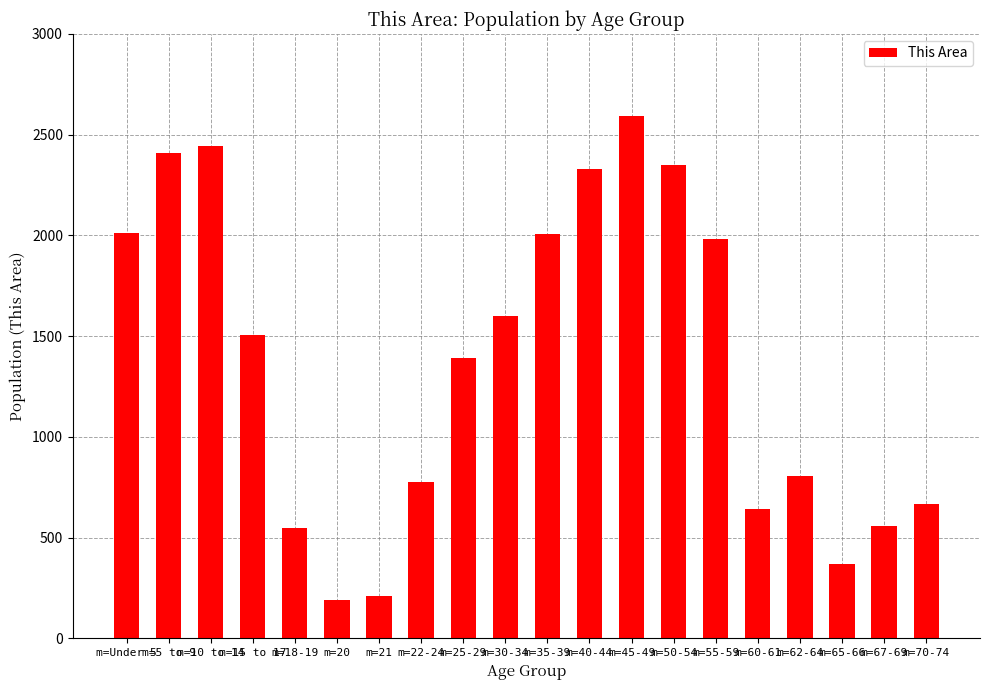

Between m=50-54 and m=21, which is larger?

m=50-54